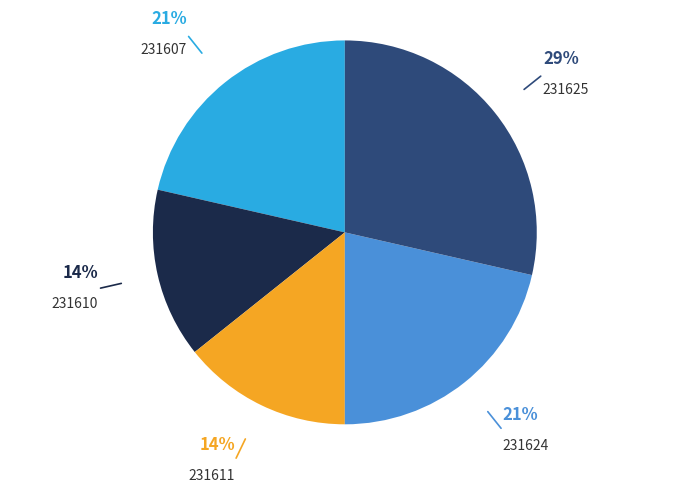

Is there a majority slice in this chart?

No